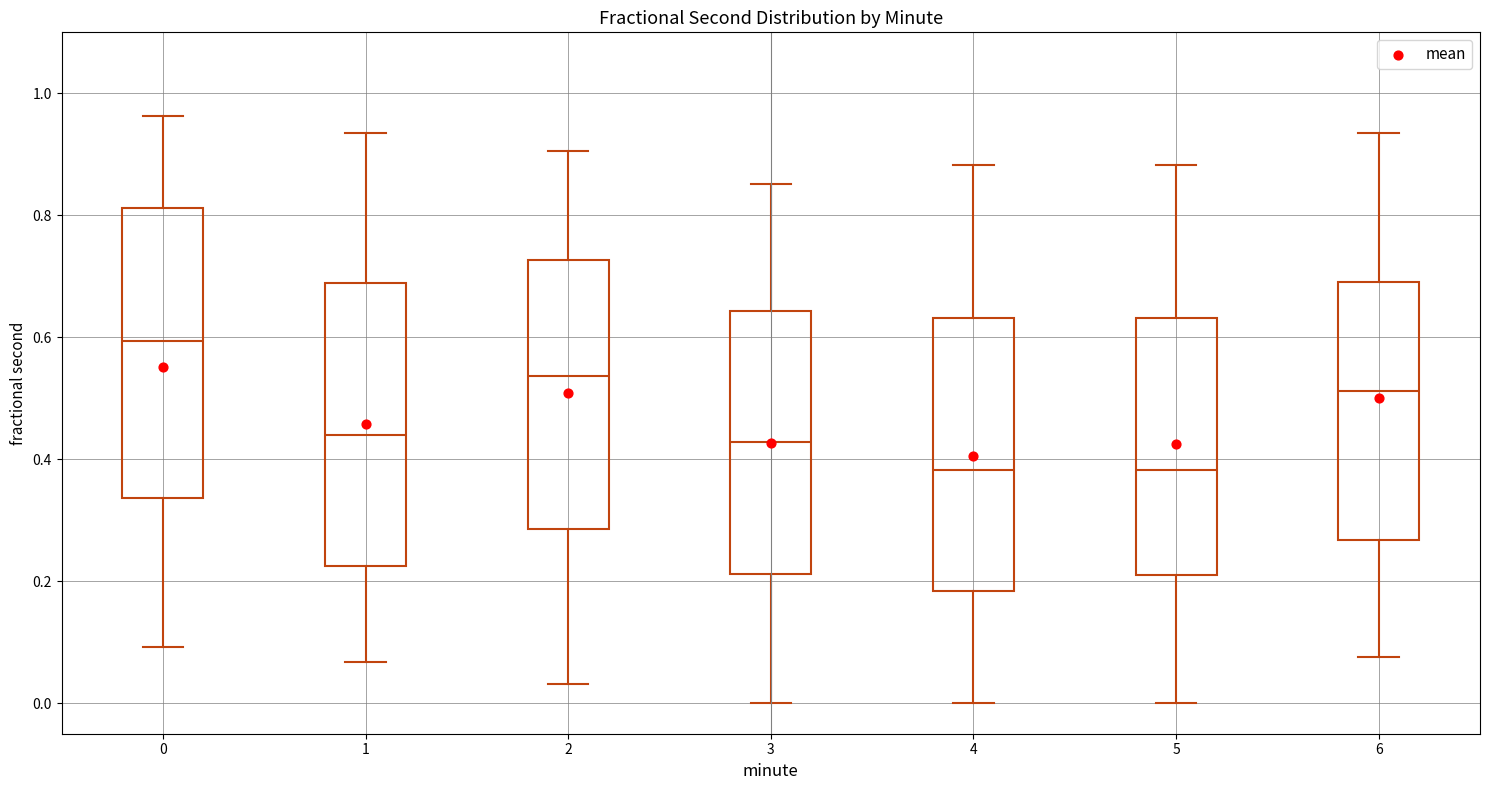

Reading left to right, transcribe this box plot: for each box, give where its median line is, the range the box spans, and where its two whiskers end, as read against the y-axis. The values are not printed on the chart, so give them approximately, as read against the axis.

0: median 0.60, box 0.34 to 0.82, whiskers 0.10 to 0.96
1: median 0.44, box 0.22 to 0.68, whiskers 0.06 to 0.94
2: median 0.54, box 0.28 to 0.72, whiskers 0.04 to 0.90
3: median 0.42, box 0.22 to 0.64, whiskers 0.00 to 0.86
4: median 0.38, box 0.18 to 0.64, whiskers 0.00 to 0.88
5: median 0.38, box 0.22 to 0.64, whiskers 0.00 to 0.88
6: median 0.52, box 0.26 to 0.70, whiskers 0.08 to 0.94